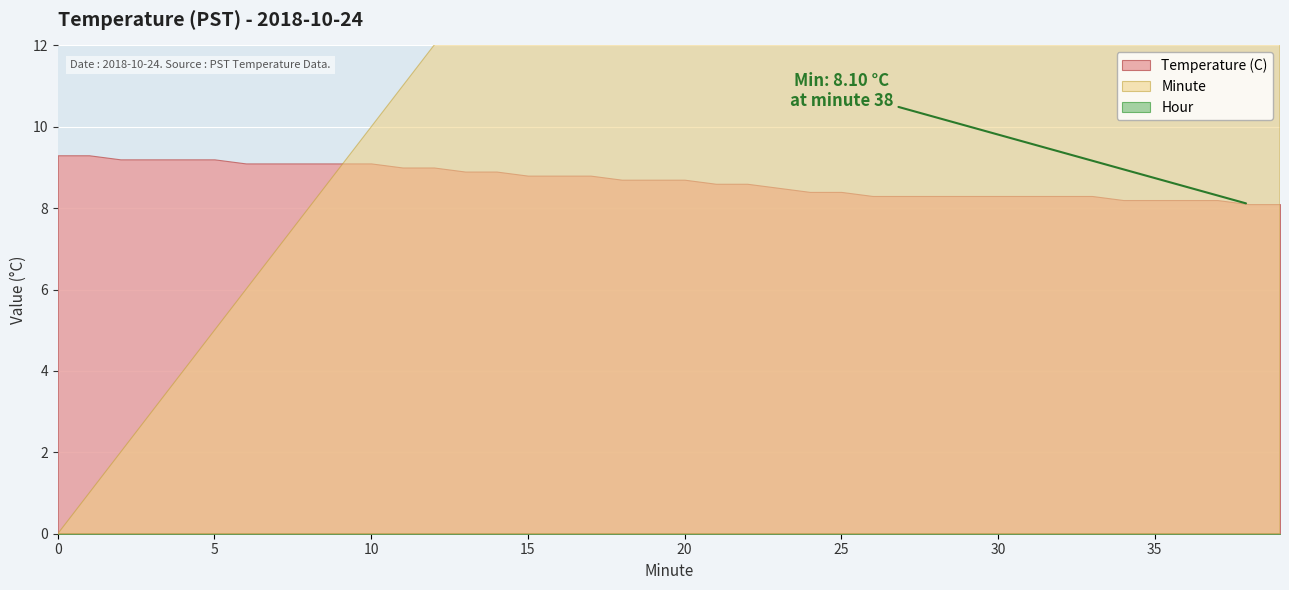

Reading right to left, transcribe all the data shown in this chart.

Temperature (C): 8.1	8.1	8.2	8.2	8.2	8.2	8.3	8.3	8.3	8.3	8.3	8.3	8.3	8.3	8.4	8.4	8.5	8.6	8.6	8.7	8.7	8.7	8.8	8.8	8.8	8.9	8.9	9.0	9.0	9.1	9.1	9.1	9.1	9.1	9.2	9.2	9.2	9.2	9.3	9.3
Hour: 0.0	0.0	0.0	0.0	0.0	0.0	0.0	0.0	0.0	0.0	0.0	0.0	0.0	0.0	0.0	0.0	0.0	0.0	0.0	0.0	0.0	0.0	0.0	0.0	0.0	0.0	0.0	0.0	0.0	0.0	0.0	0.0	0.0	0.0	0.0	0.0	0.0	0.0	0.0	0.0
Minute: 39.0	38.0	37.0	36.0	35.0	34.0	33.0	32.0	31.0	30.0	29.0	28.0	27.0	26.0	25.0	24.0	23.0	22.0	21.0	20.0	19.0	18.0	17.0	16.0	15.0	14.0	13.0	12.0	11.0	10.0	9.0	8.0	7.0	6.0	5.0	4.0	3.0	2.0	1.0	0.0